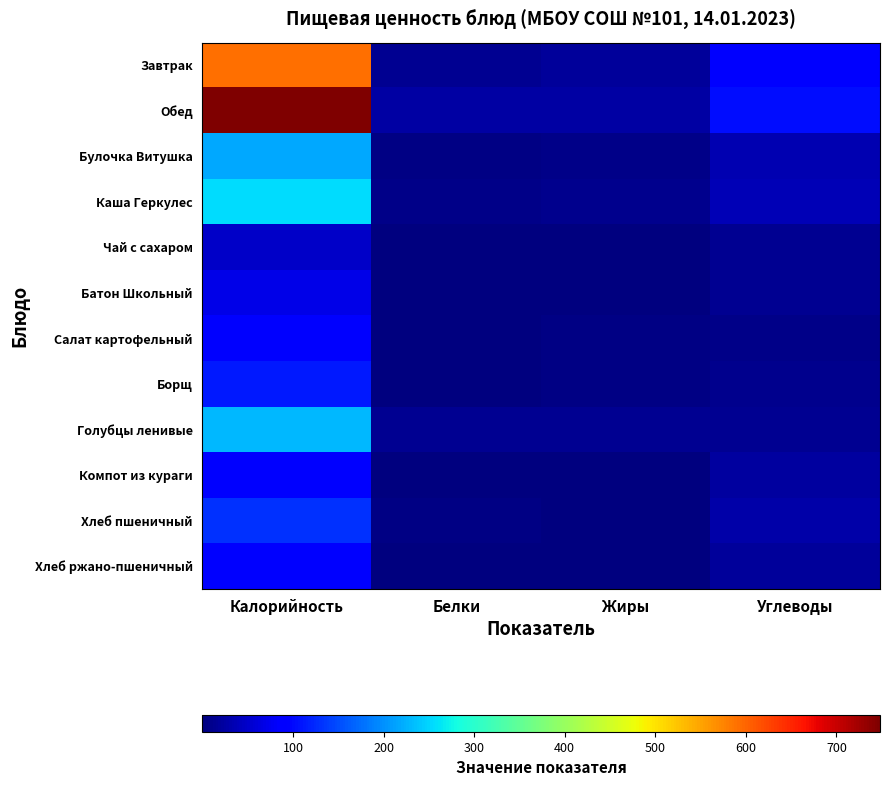

At which category is the sum across all series the highest?

Калорийность